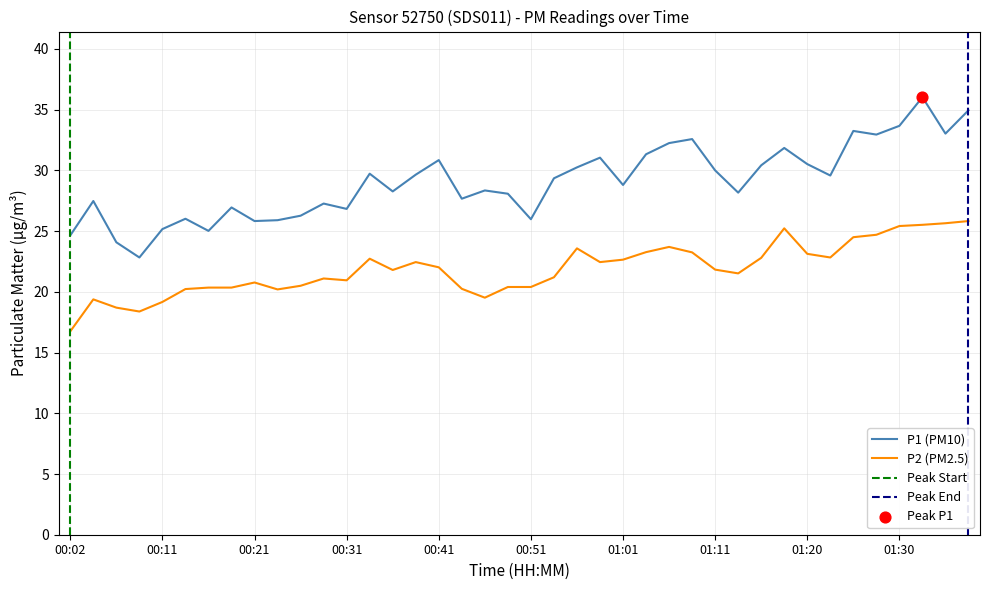

True or false: P2 (PM2.5) and P1 (PM10) cross at least once.

False